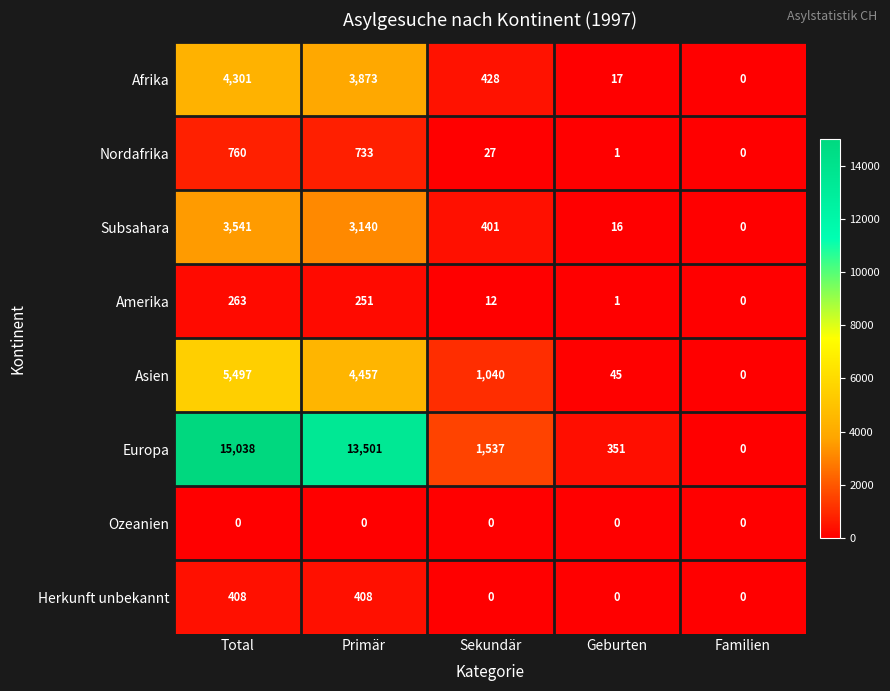

At which label does Amerika first exceed 12?

Total